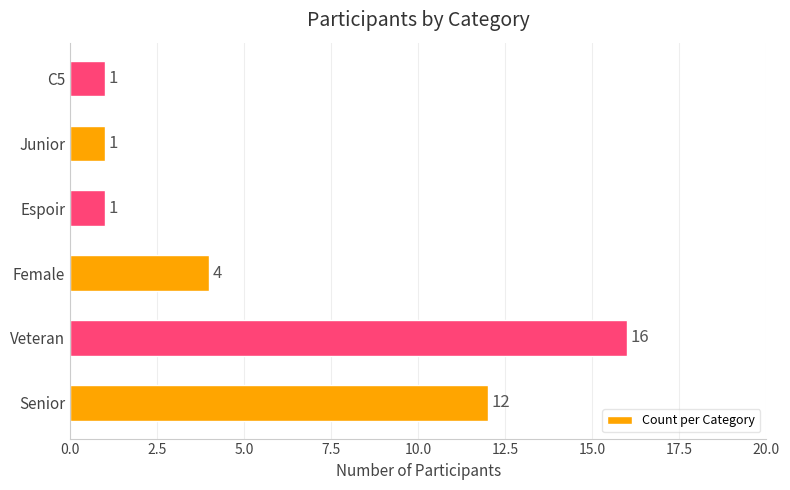

Between Female and Senior, which is larger?

Senior